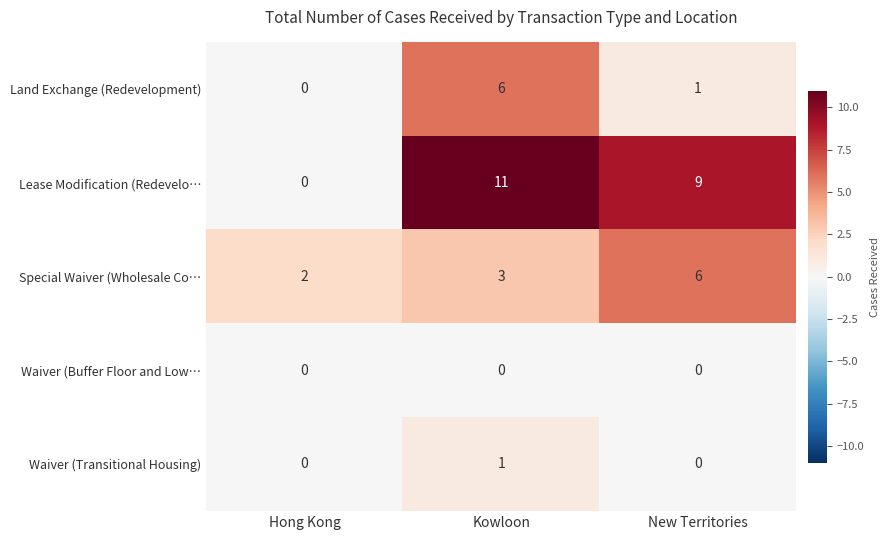

What is the spread (max minus min) of values at New Territories?

9